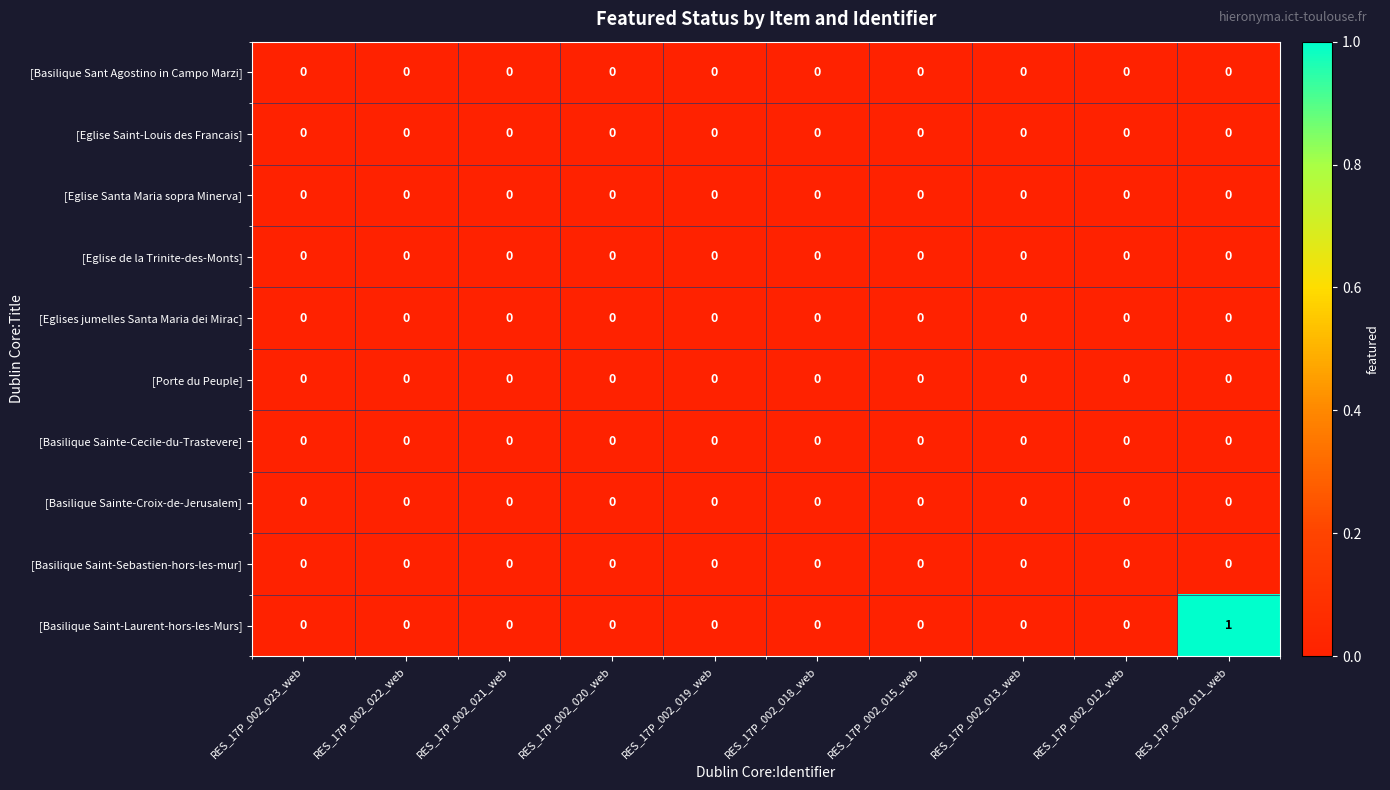

Which series has the largest total across all categories?

[Basilique Saint-Laurent-hors-les-Murs]